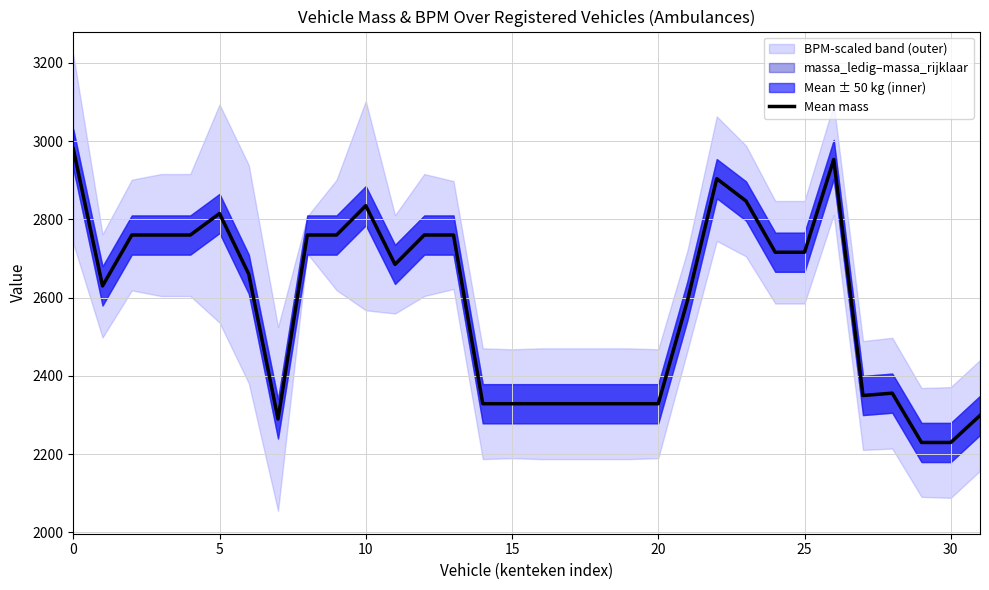

Is it true that the value at 23 is 2847?

True